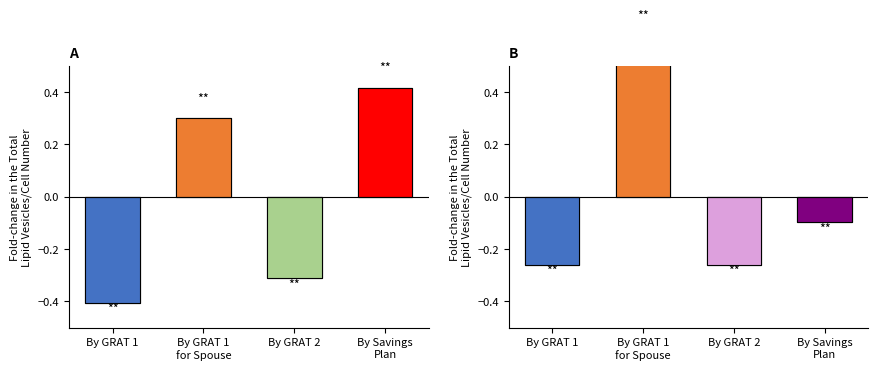

Which category has the lowest value in the transactionPricePerShare series?

By GRAT 1